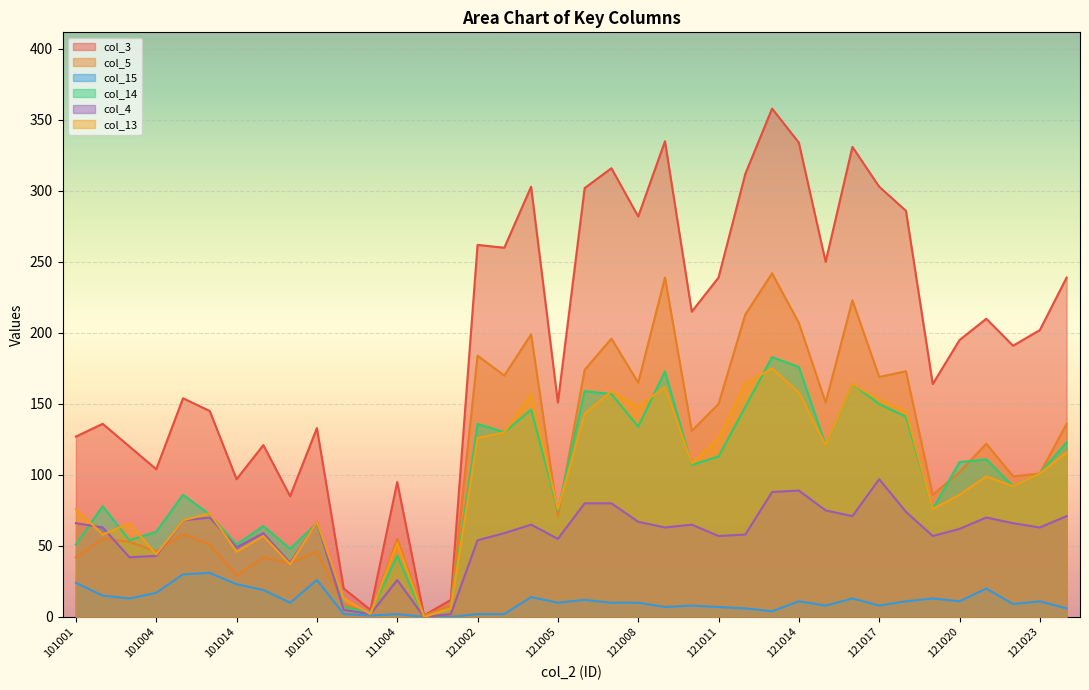

What is the total value across all series at 121005?

438